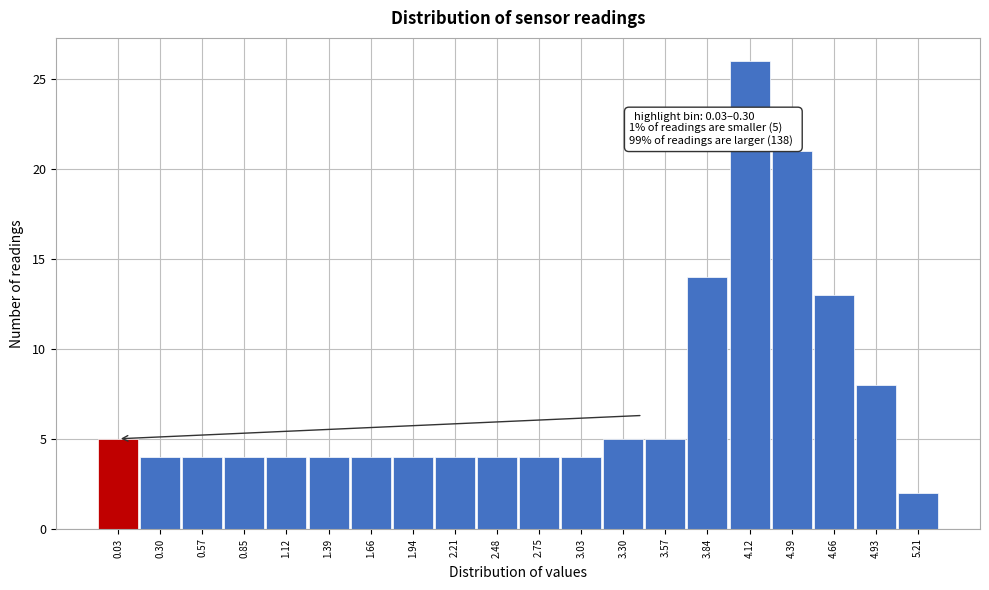

Reading right to left, transcribe all the data shown in this chart.

5.21=2	4.93=8	4.66=13	4.39=21	4.12=26	3.84=14	3.57=5	3.30=5	3.03=4	2.75=4	2.48=4	2.21=4	1.94=4	1.66=4	1.39=4	1.12=4	0.85=4	0.57=4	0.30=4	0.03=5